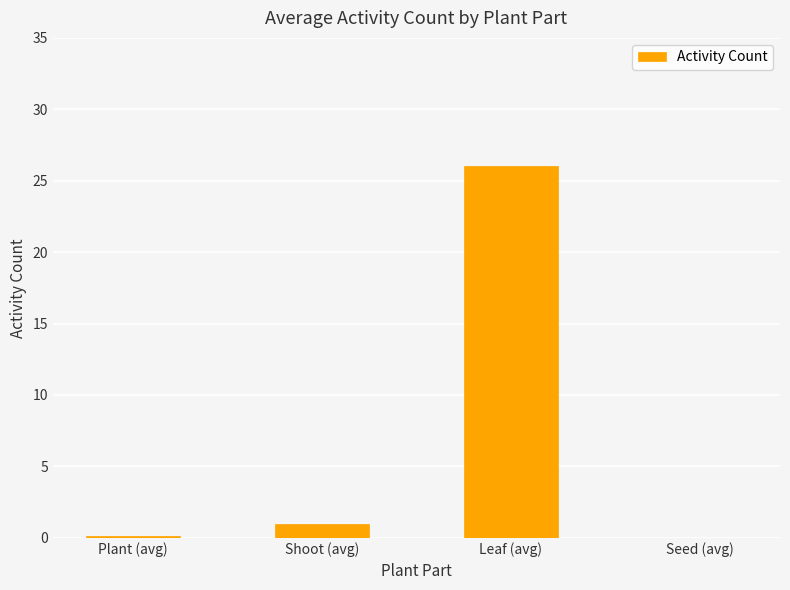

What is the maximum value shown in the chart?

26.0